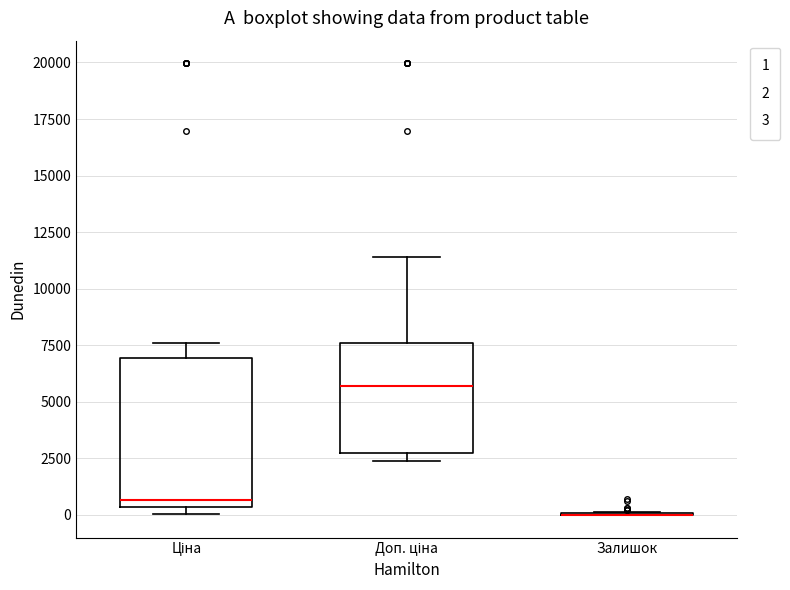

Comparing the boxes themselves (not the whiskers), which one is the tallest?

Ціна